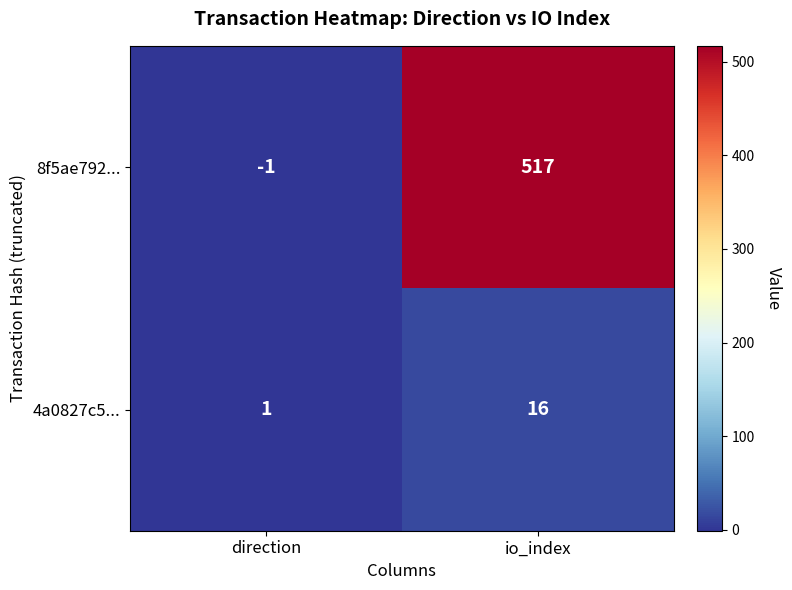

How many series are shown in this chart?

2